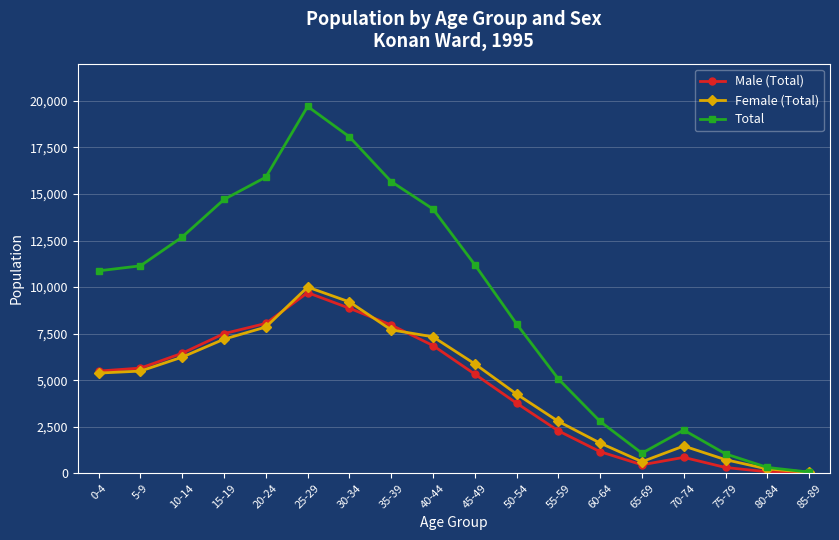

Is it true that Total equals 65 at 85-89?

True